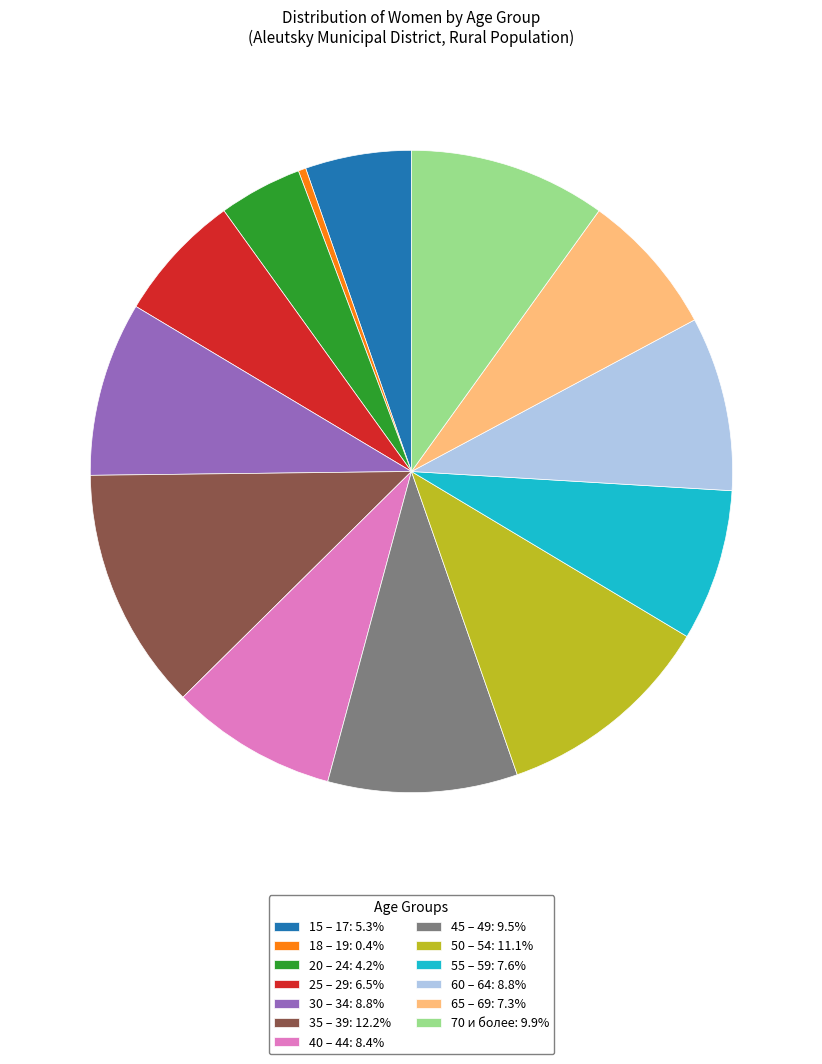

Do 55 – 59: 7.6% and 70 и более: 9.9% together represent more than half of the pie?

No